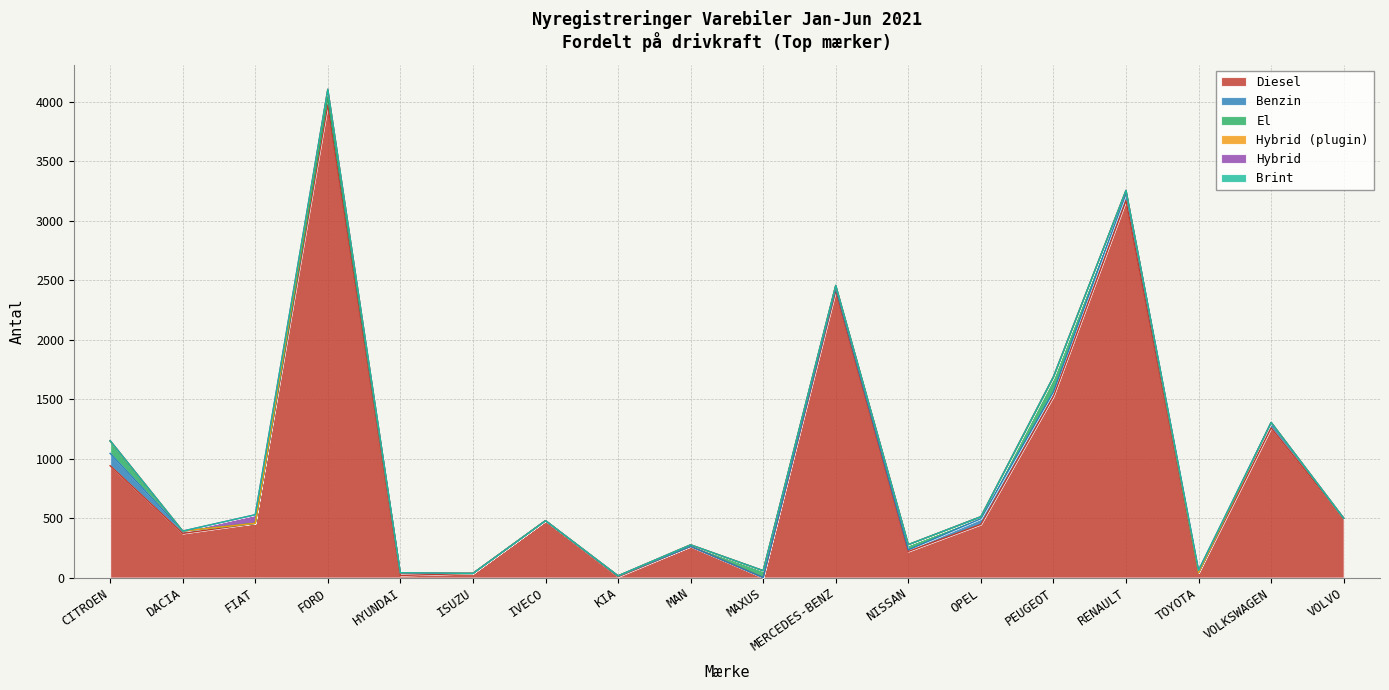

Reading right to left, extract all data points from this chart.

Diesel: 498	1258	39	3167	1523	447	220	2409	0	262	7	478	35	18	3972	456	371	940
Benzin: 0	45	4	60	38	48	13	21	0	0	5	0	0	18	64	0	20	104
El: 0	0	0	26	119	13	44	23	58	13	2	0	0	1	0	0	0	102
Hybrid (plugin): 0	0	0	0	8	4	0	2	0	0	1	0	0	0	66	0	0	5
Hybrid: 0	0	19	0	0	0	0	0	0	0	0	0	0	2	1	72	0	0
Brint: 0	0	0	0	0	0	0	0	0	0	0	0	0	2	0	0	0	0